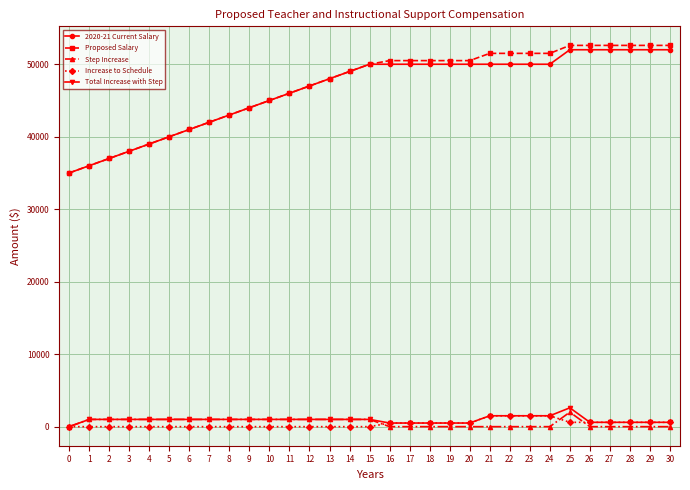

At how many categories does at least one series exceed 8135?

31